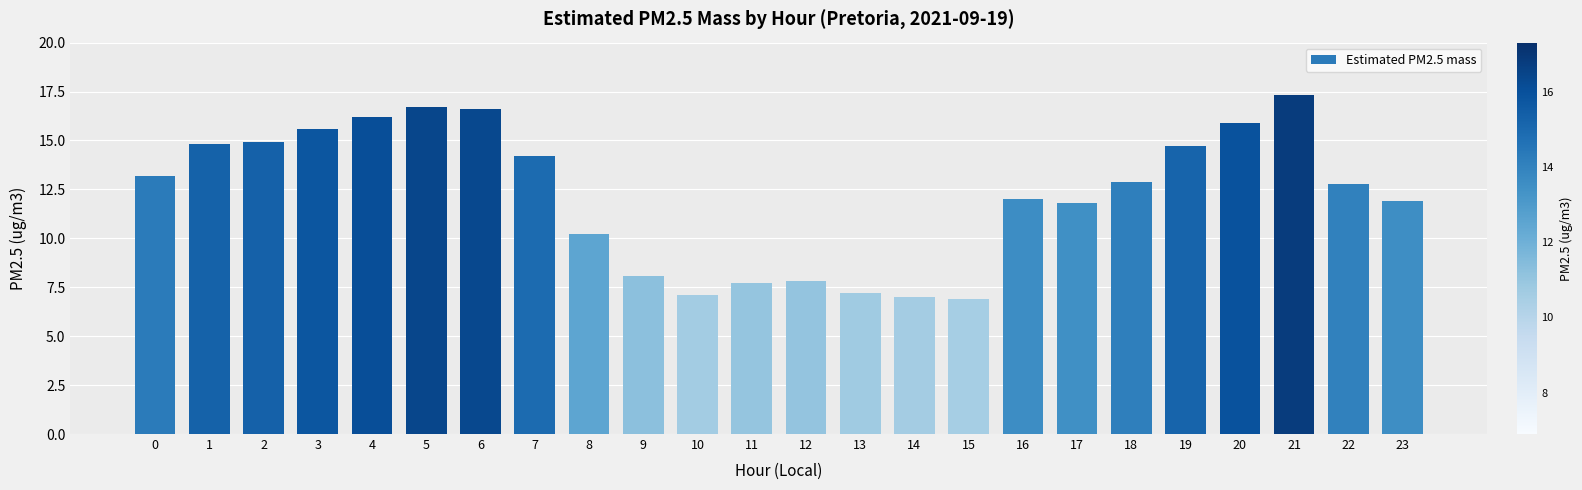

What is the maximum value shown in the chart?

17.3